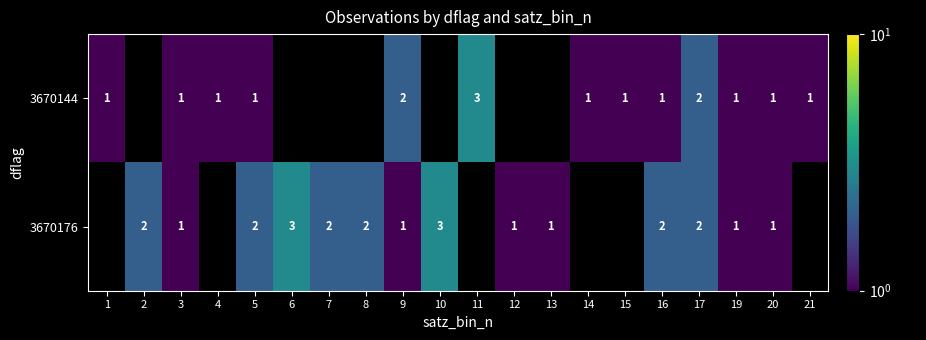

At how many categories does at least one series exceed 0?

20